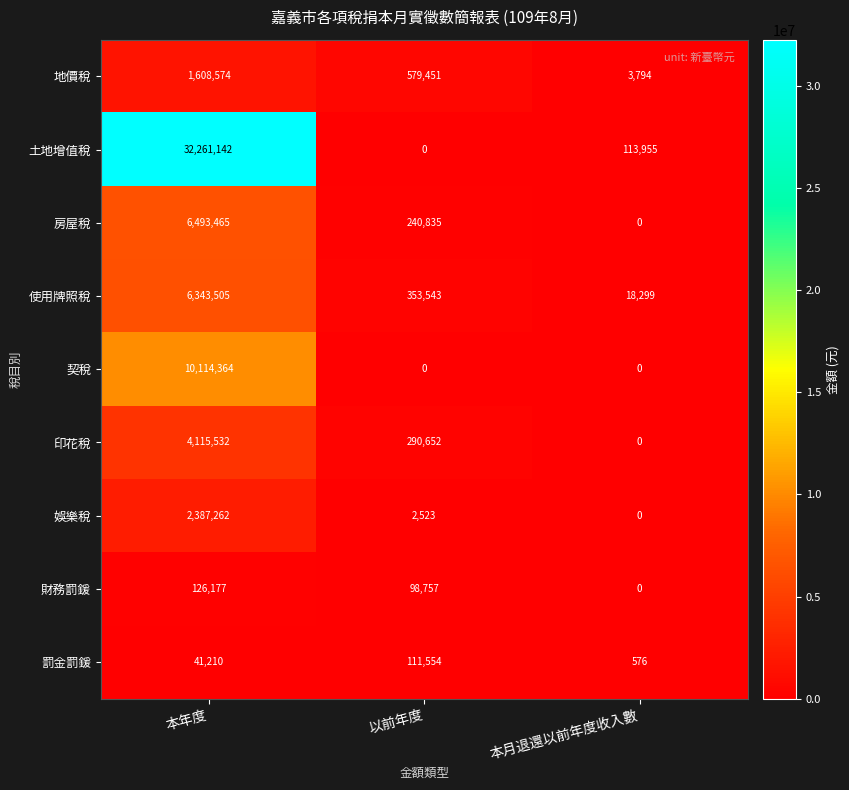

Reading left to right, transcribe all the data shown in this chart.

地價稅: 本年度=1608574	以前年度=579451	本月退還以前年度收入數=3794
土地增值稅: 本年度=32261142	以前年度=0	本月退還以前年度收入數=113955
房屋稅: 本年度=6493465	以前年度=240835	本月退還以前年度收入數=0
使用牌照稅: 本年度=6343505	以前年度=353543	本月退還以前年度收入數=18299
契稅: 本年度=10114364	以前年度=0	本月退還以前年度收入數=0
印花稅: 本年度=4115532	以前年度=290652	本月退還以前年度收入數=0
娛樂稅: 本年度=2387262	以前年度=2523	本月退還以前年度收入數=0
財務罰鍰: 本年度=126177	以前年度=98757	本月退還以前年度收入數=0
罰金罰鍰: 本年度=41210	以前年度=111554	本月退還以前年度收入數=576